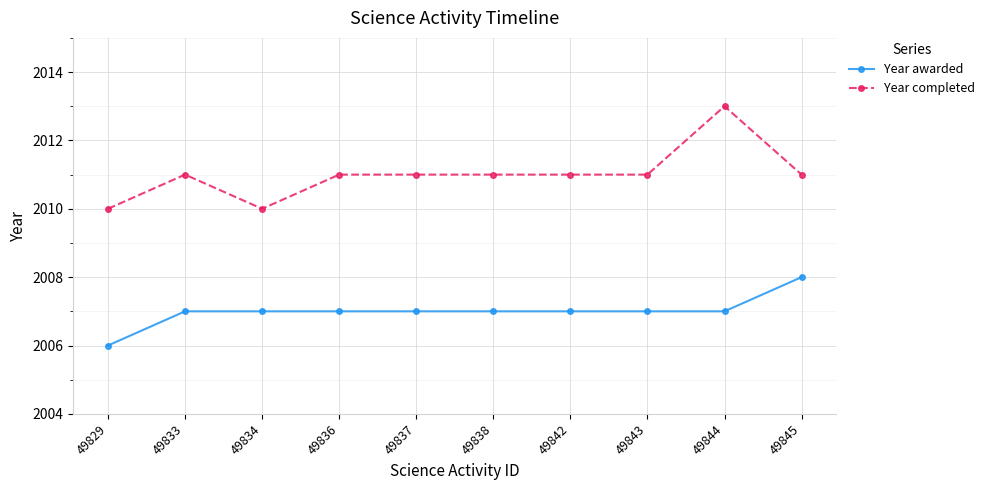

What is the value of the Year completed point at the 8th from the left?

2011